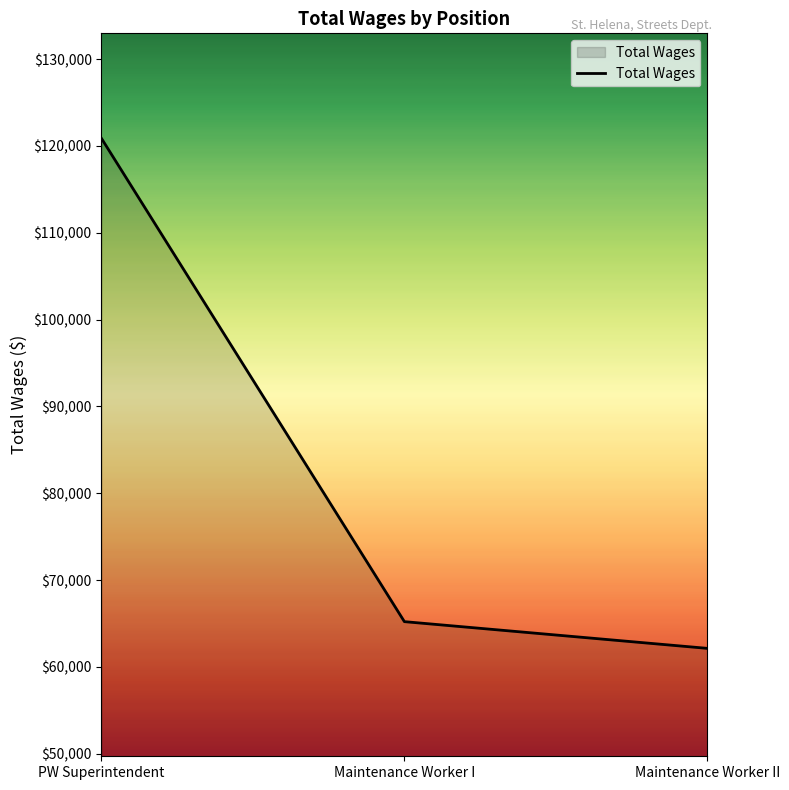

What position from the left is Maintenance Worker I?

2